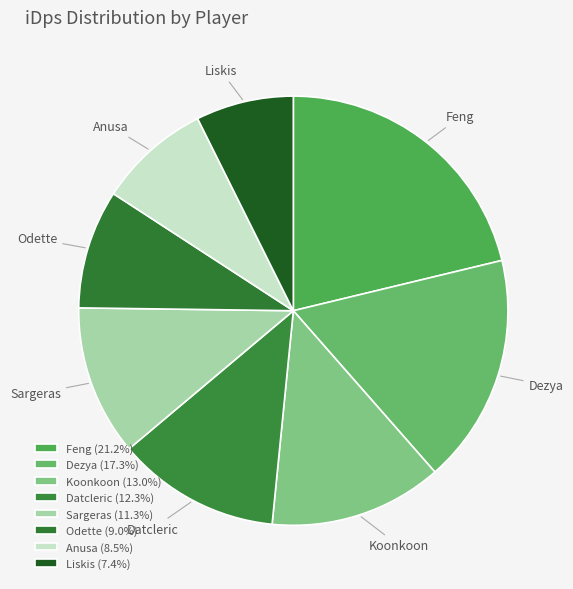

Is there a majority slice in this chart?

No